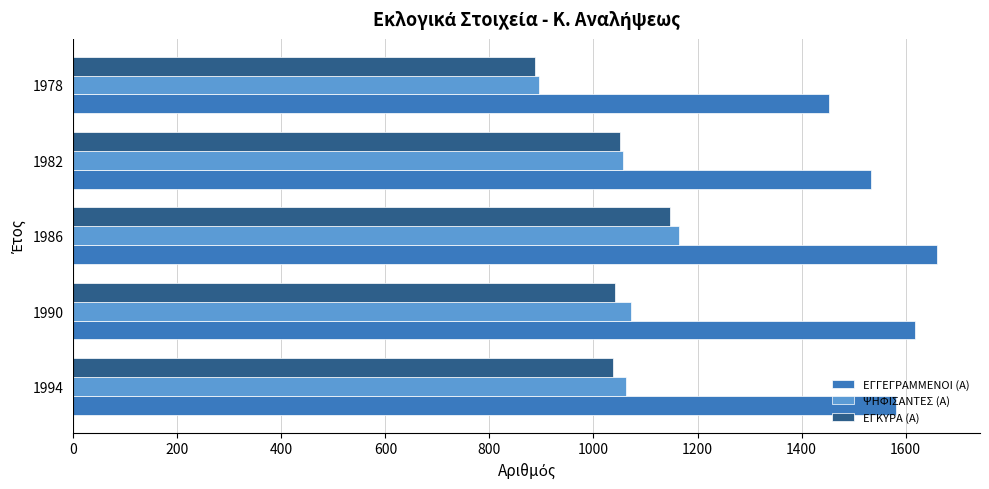

What value does the ΨΗΦΙΣΑΝΤΕΣ (Α) series have at 1986?

1164